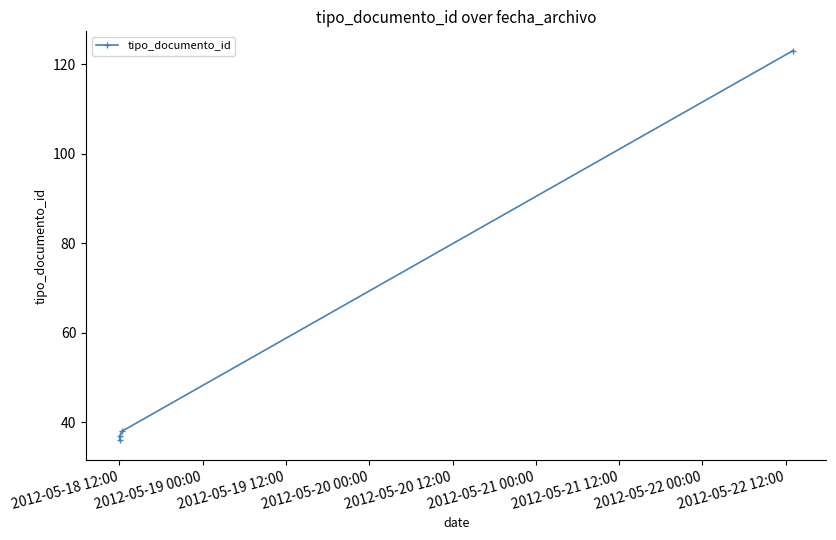

What is the difference between the maximum and minimum values?

87